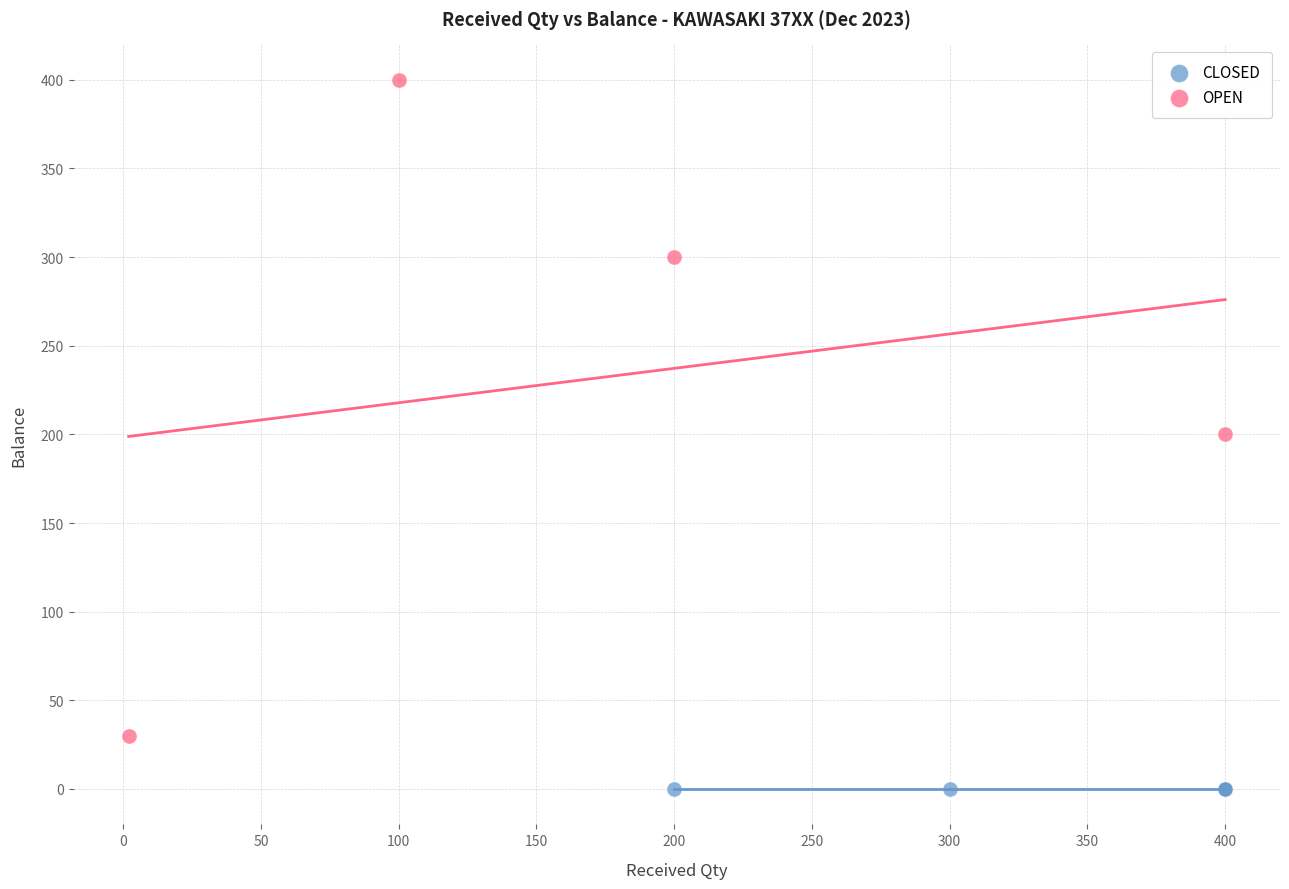

Which series reaches the maximum Y coordinate?

OPEN